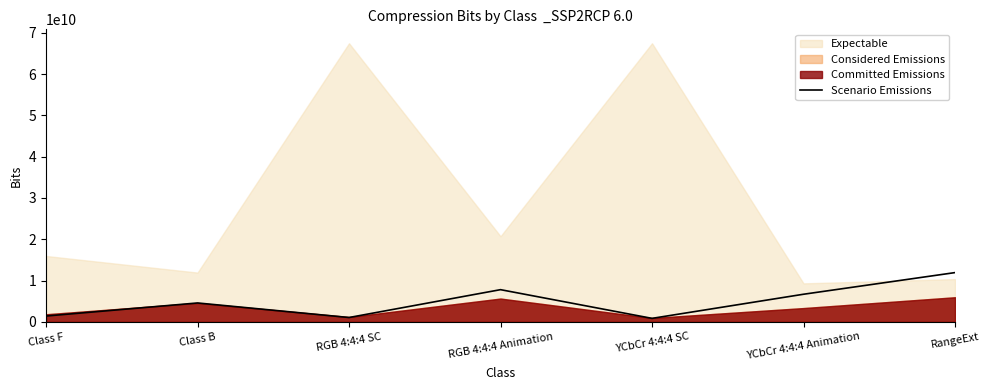

True or false: there are more than 2 points higher than both neighbors.

False